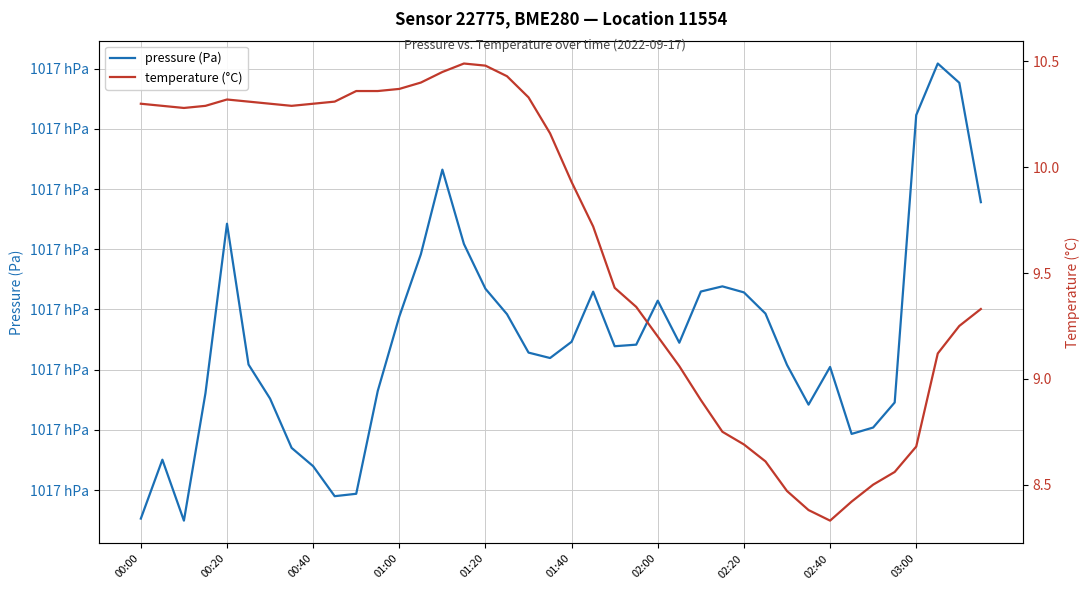

At 26, list the series in order from smallest to largest.

temperature (°C), pressure (Pa)